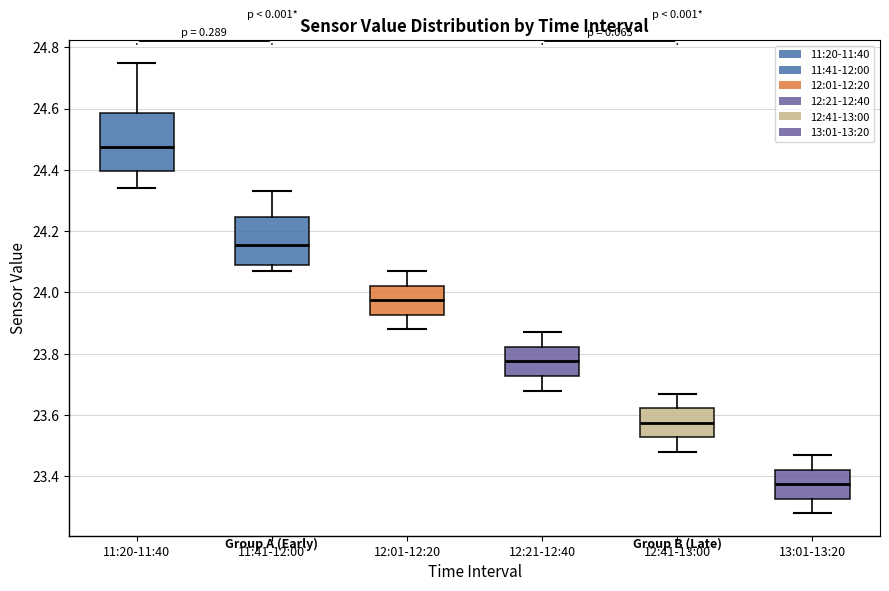

Reading left to right, transcribe this box plot: for each box, give where its median line is, the range the box spans, and where its two whiskers end, as read against the y-axis. The values are not printed on the chart, so give them approximately, as read against the axis.

11:20-11:40: median 24.48, box 24.40 to 24.58, whiskers 24.34 to 24.76
11:41-12:00: median 24.16, box 24.10 to 24.24, whiskers 24.08 to 24.34
12:01-12:20: median 23.98, box 23.92 to 24.02, whiskers 23.88 to 24.08
12:21-12:40: median 23.78, box 23.72 to 23.82, whiskers 23.68 to 23.88
12:41-13:00: median 23.58, box 23.52 to 23.62, whiskers 23.48 to 23.68
13:01-13:20: median 23.38, box 23.32 to 23.42, whiskers 23.28 to 23.48